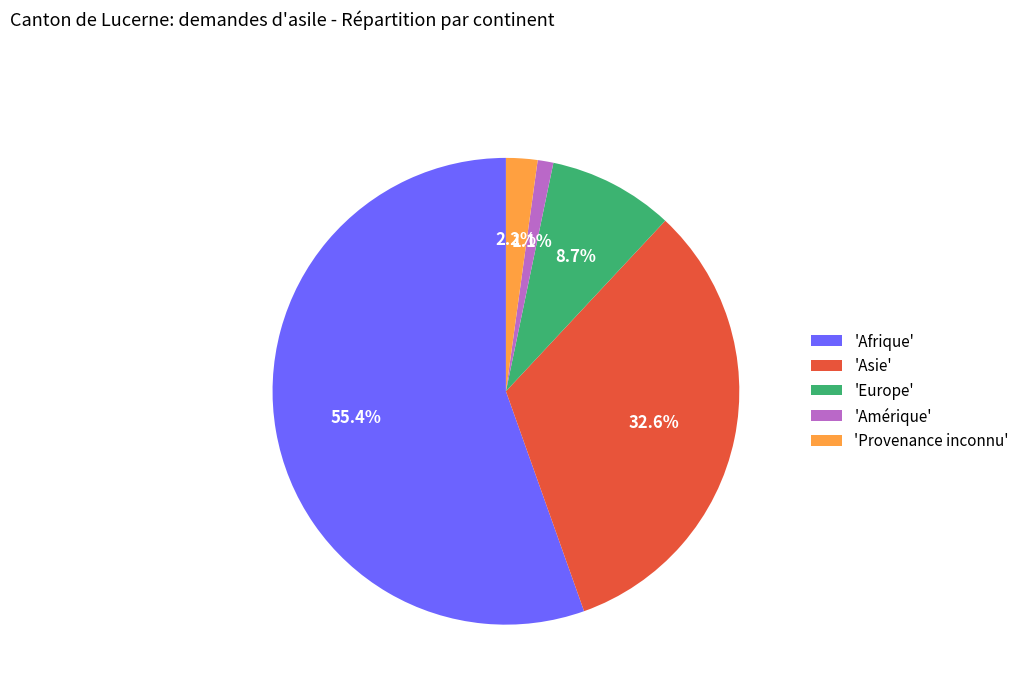

How much of the chart is everything except 'Afrique'?

44.6%